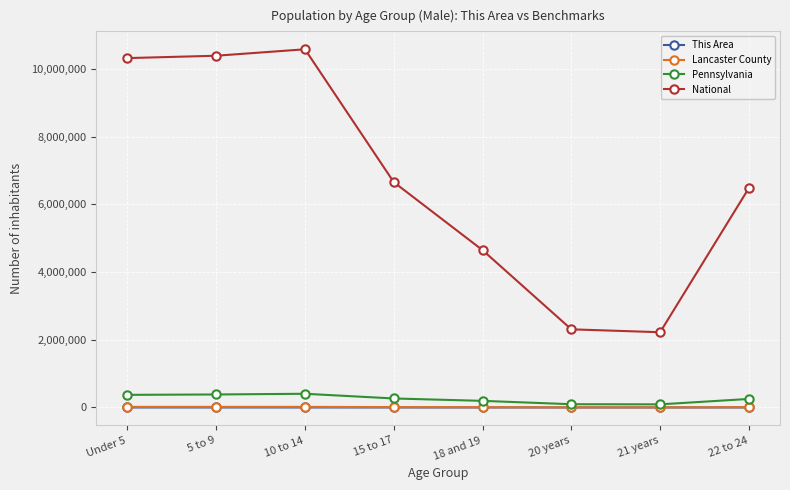

How many interior local peaks does the National series have?

1